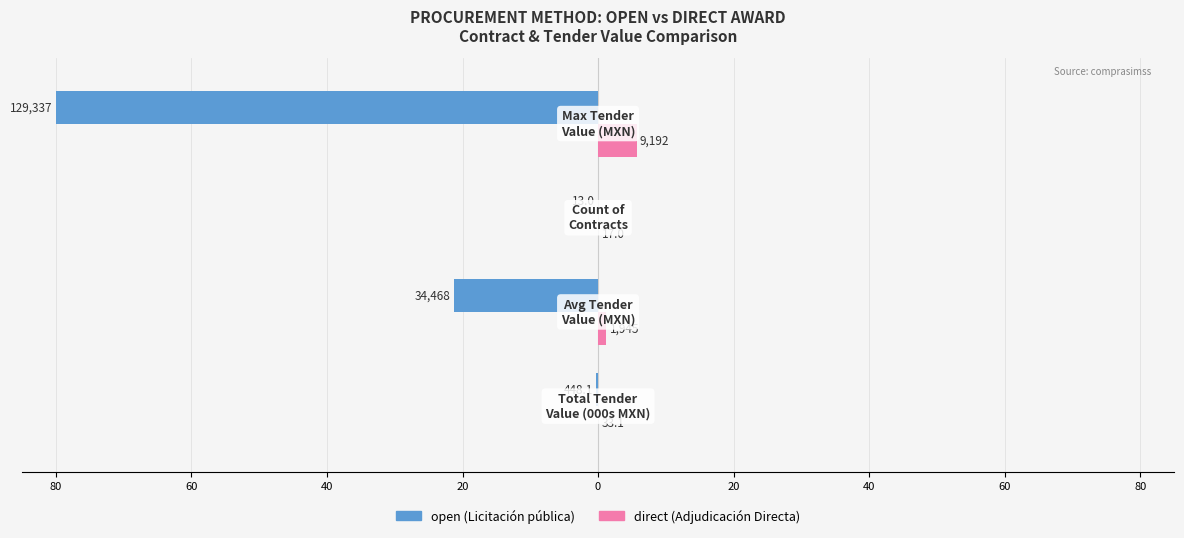

Rank the series by their maximum value, from lowest to highest.

open (Licitación pública), direct (Adjudicación Directa)